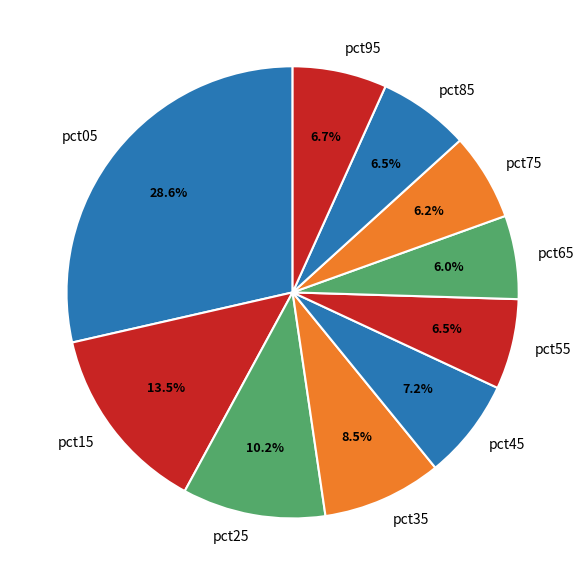

Combined, what portion of the pie is pct55 and pct95?

13.2%